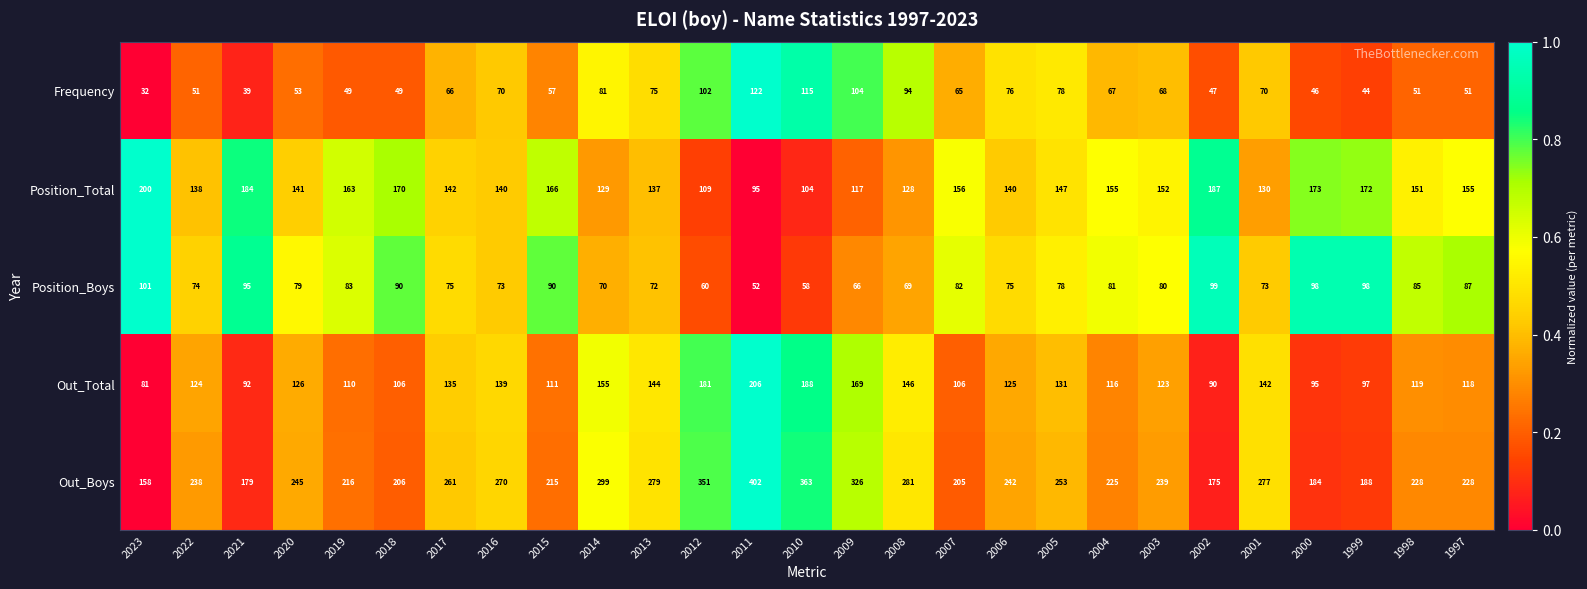

List the series in order of their peak value, highest first.

Out_Boys, Out_Total, Position_Total, Frequency, Position_Boys